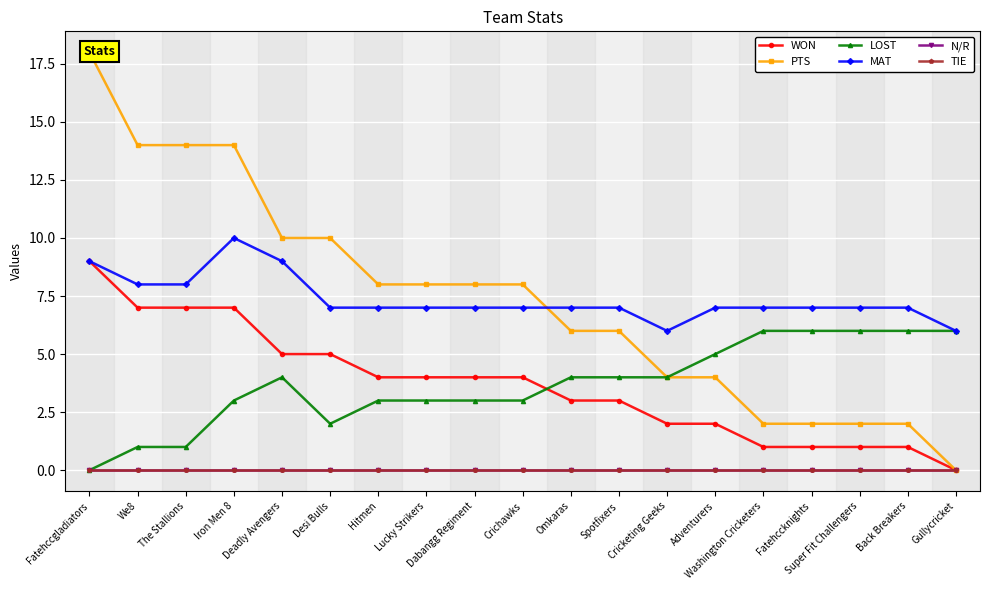

What are all the series names shown in the legend?

WON, PTS, LOST, MAT, N/R, TIE